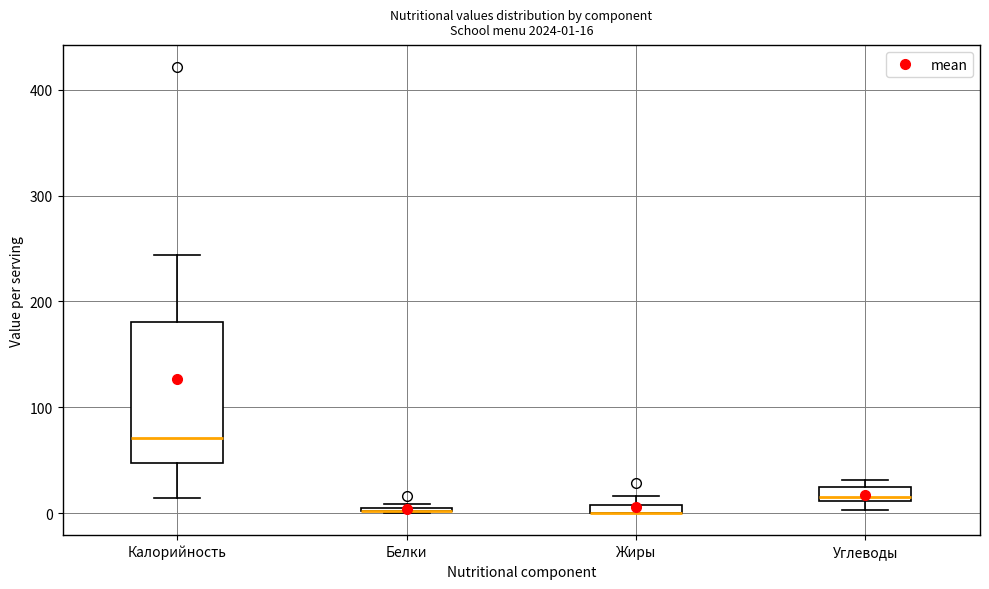

Comparing the boxes themselves (not the whiskers), which one is the tallest?

Калорийность